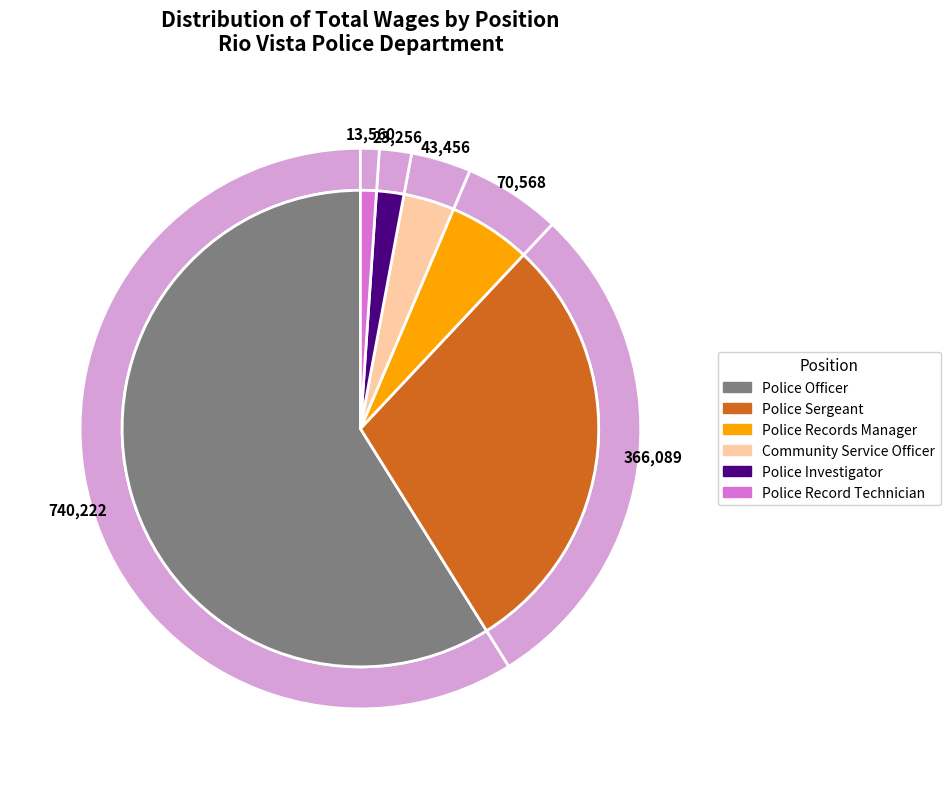

What is the smallest slice in the pie chart?

Police Record Technician